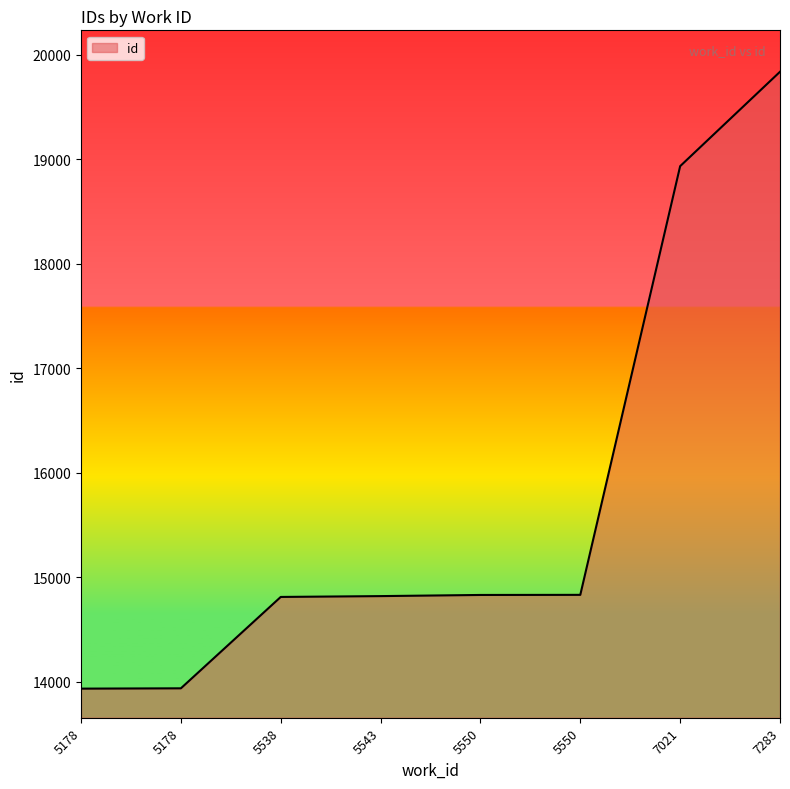

What is the change in value from 5538 to 5543?

+8